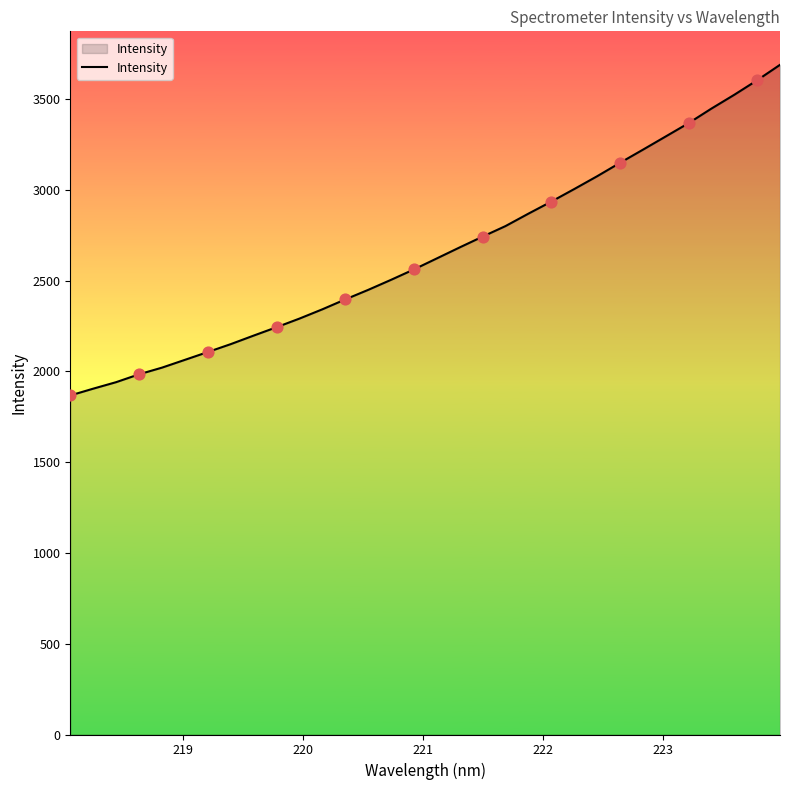

What is the maximum value shown in the chart?

3688.1